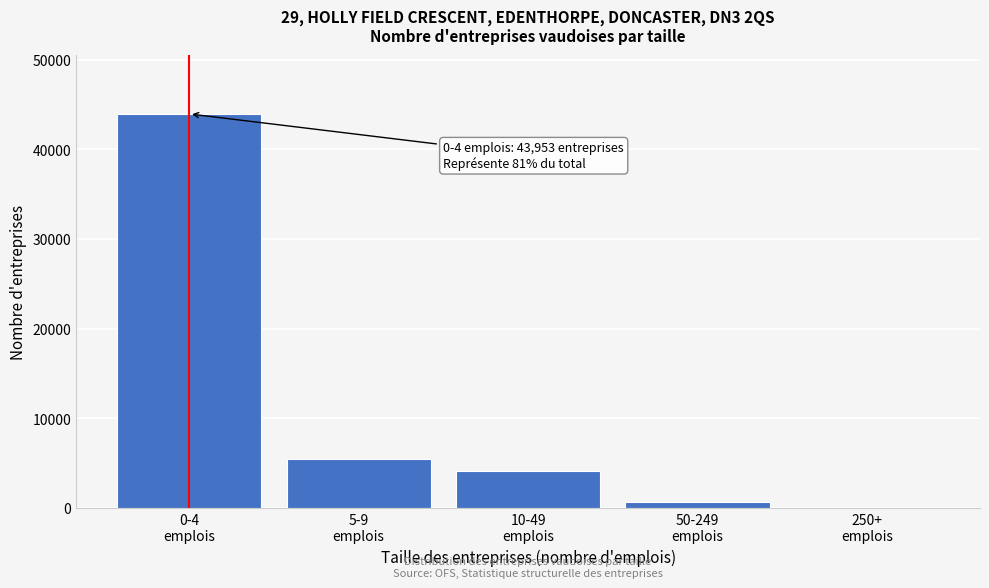

What is the greatest value displayed?

43953